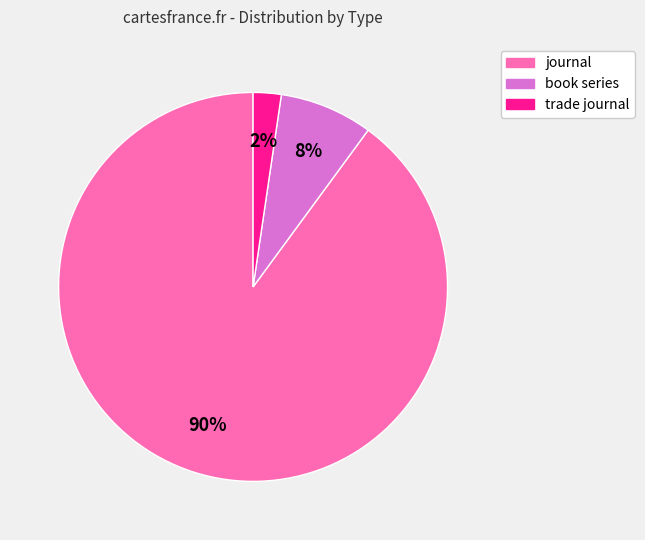

What is the smallest slice in the pie chart?

trade journal